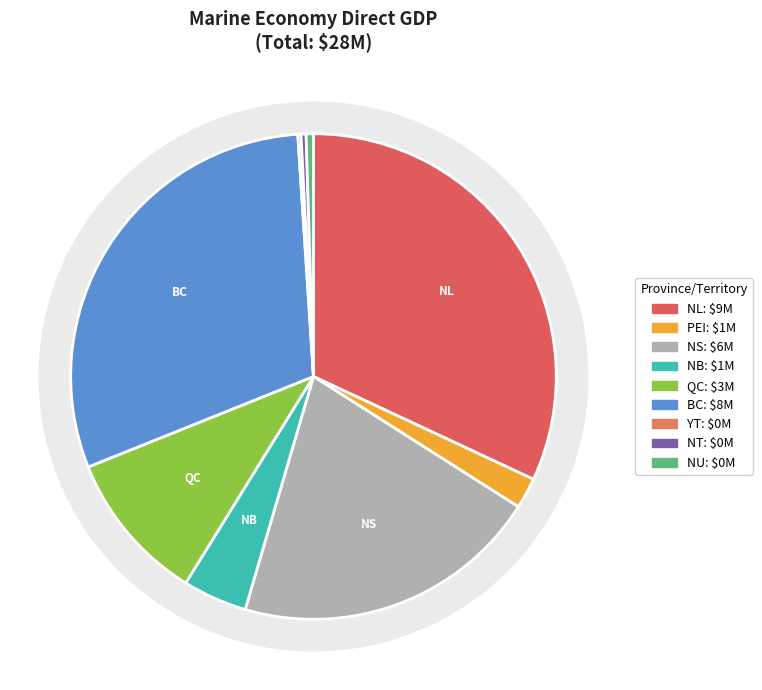

Is it true that Northwest Territories is 1% of the pie?

False